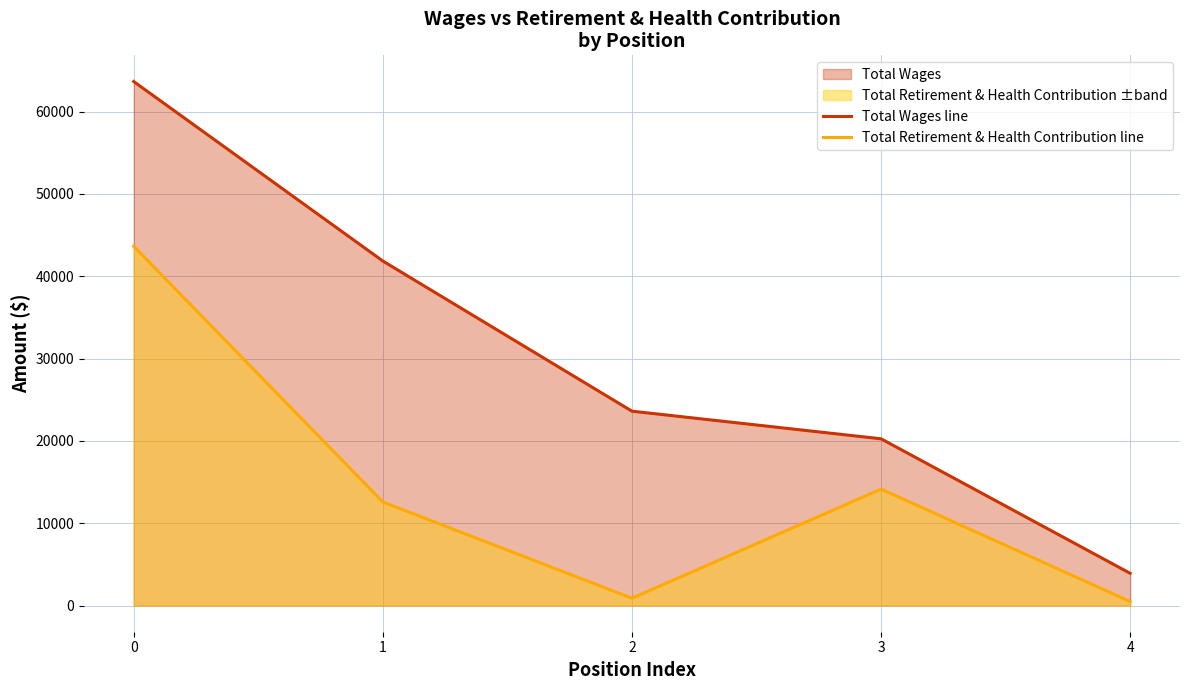

Reading left to right, list all the values displayed in this chart.

Total Wages line: 0=63647	1=41845	2=23606	3=20252	4=3912
Total Retirement & Health Contribution line: 0=43641	1=12573	2=885	3=14141	4=485